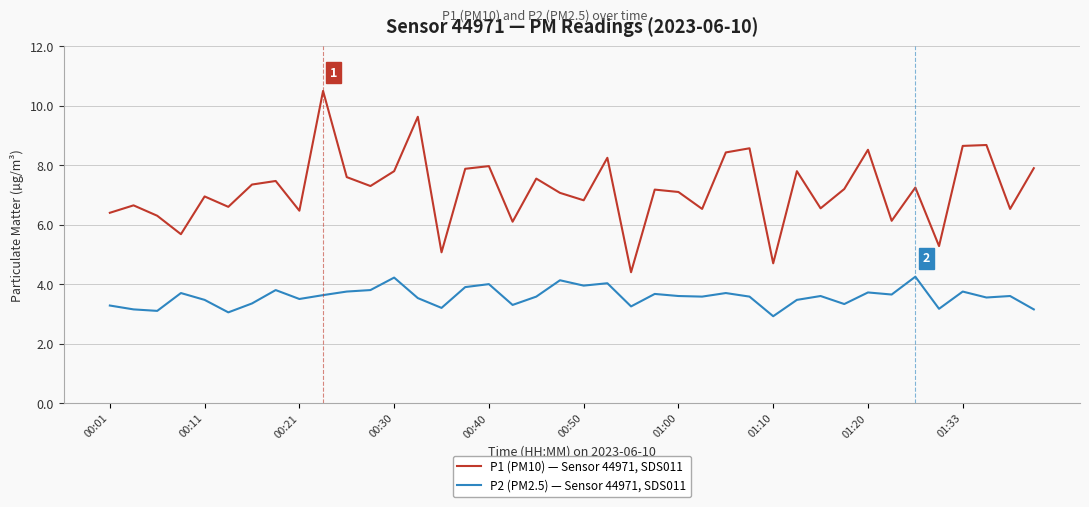

True or false: P1 (PM10) — Sensor 44971, SDS011 has more than 2 interior local peaks.

True